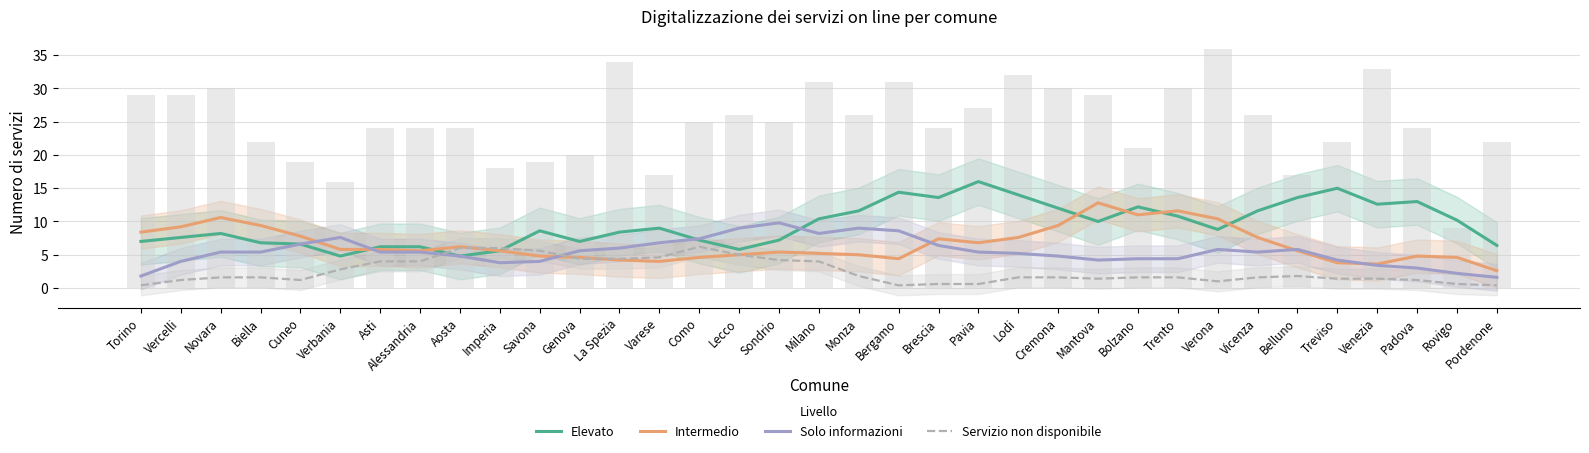

List the series in order of their overall mean, lowest first.

Servizio non disponibile, Solo informazioni, Intermedio, Elevato